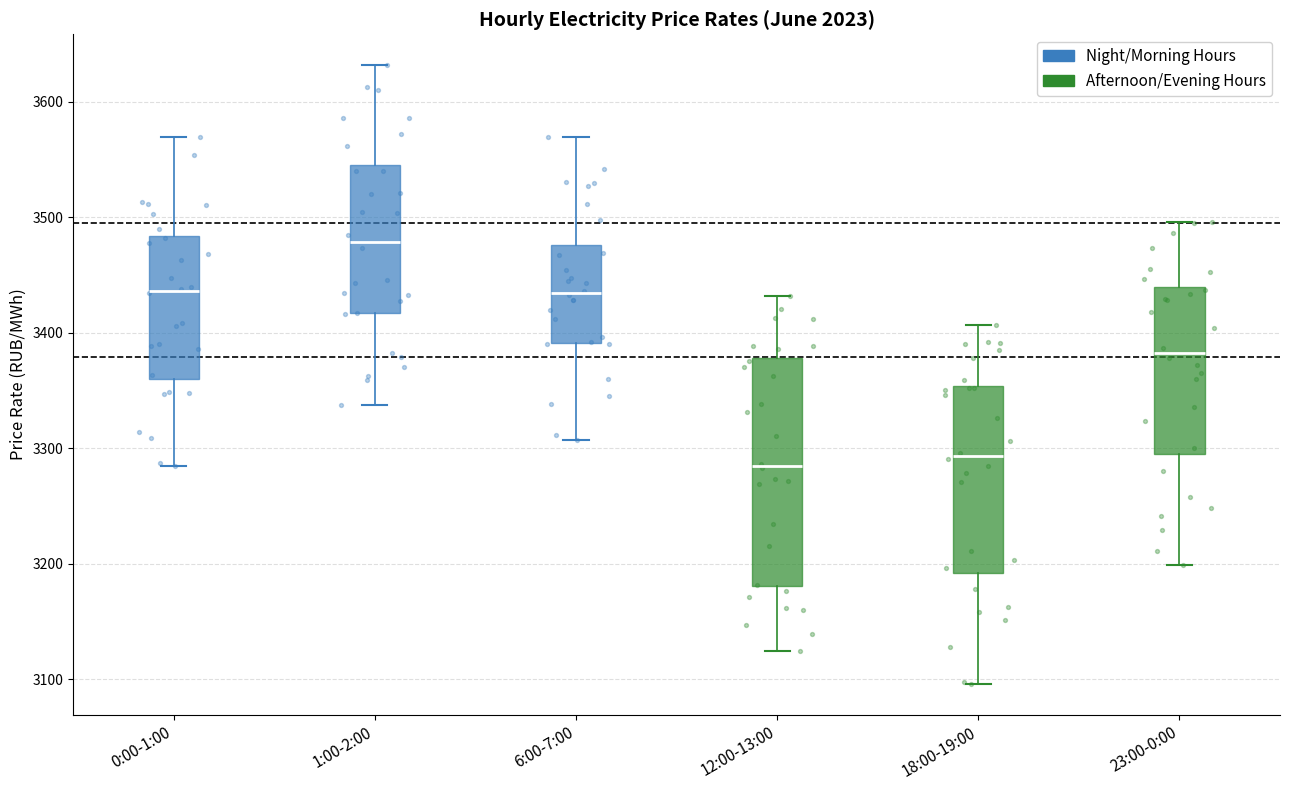

Where does the median line of the box for 0:00-1:00 sit on the y-axis? The values are not printed on the chart, so give them approximately, as read against the axis.

3440